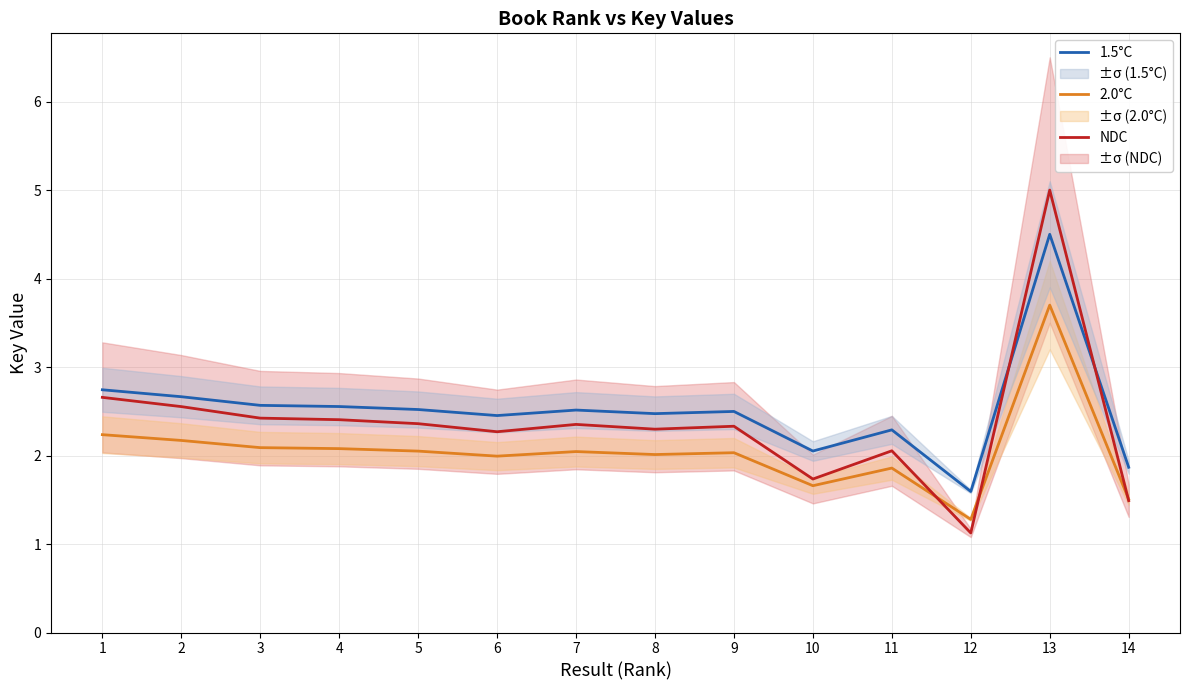

At which category is the sum across all series the highest?

13